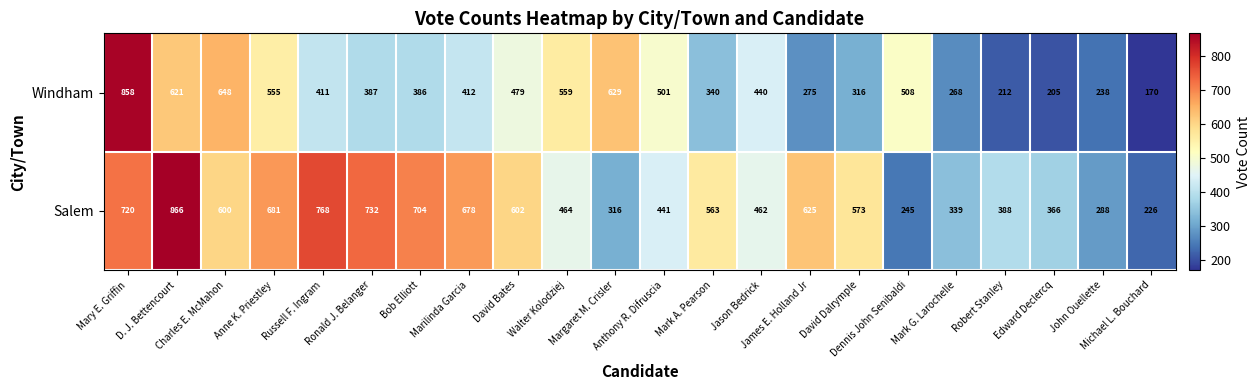

What is the maximum value for Salem?

866